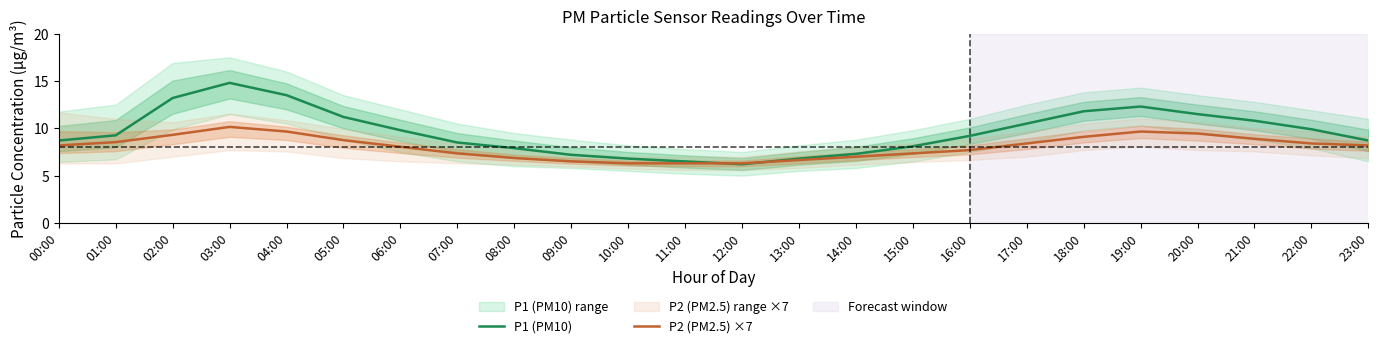

What are all the series names shown in the legend?

P1 (PM10), P2 (PM2.5) ×7